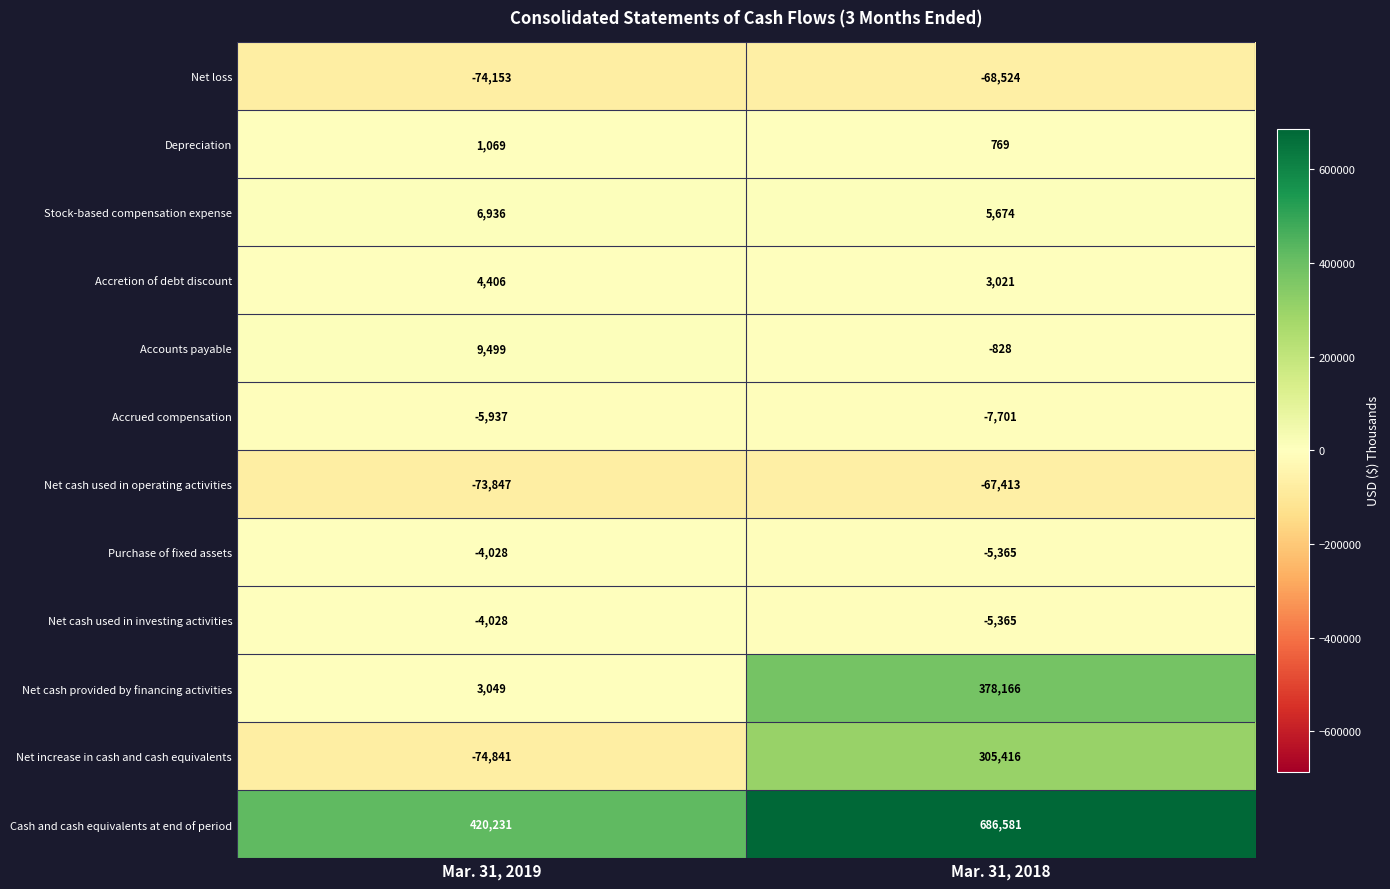

Reading left to right, list all the values displayed in this chart.

Net loss: -74153	-68524
Depreciation: 1069	769
Stock-based compensation expense: 6936	5674
Accretion of debt discount: 4406	3021
Accounts payable: 9499	-828
Accrued compensation: -5937	-7701
Net cash used in operating activities: -73847	-67413
Purchase of fixed assets: -4028	-5365
Net cash used in investing activities: -4028	-5365
Net cash provided by financing activities: 3049	378166
Net increase in cash and cash equivalents: -74841	305416
Cash and cash equivalents at end of period: 420231	686581